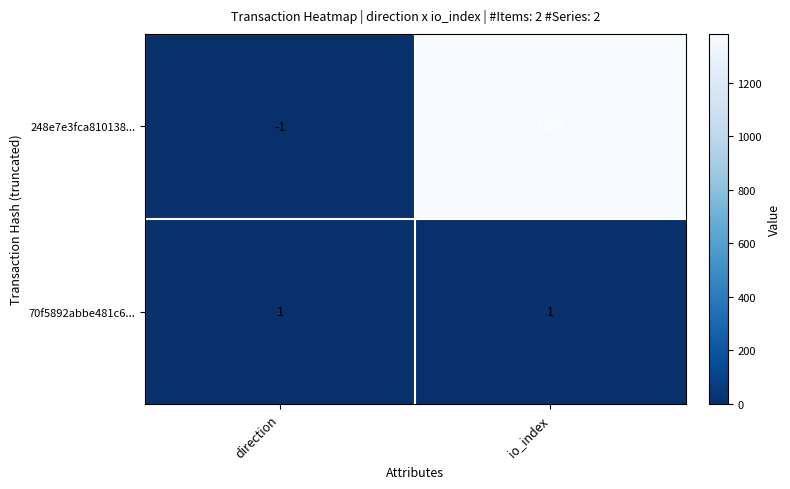

What is the total value across all series at io_index?

1384